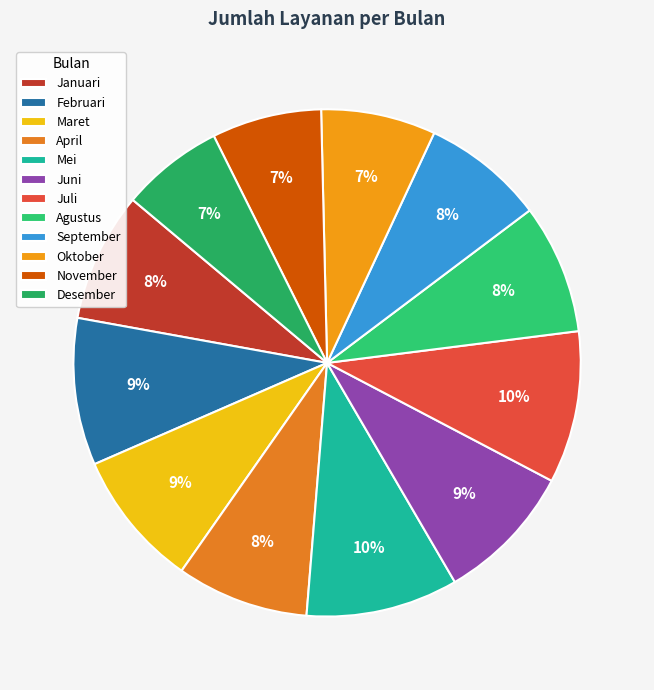

Does Januari represent more than half of the total?

No